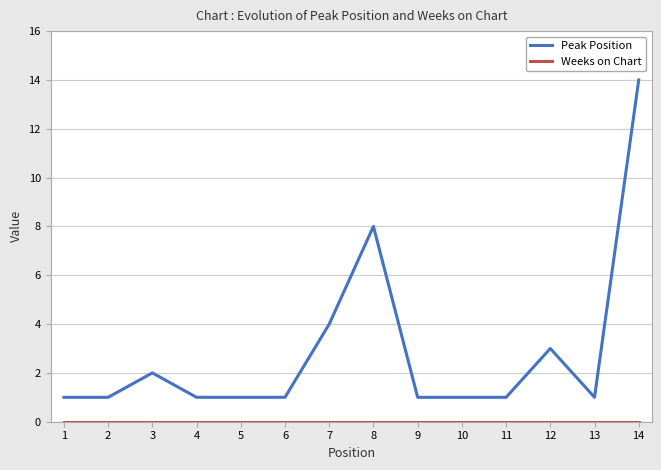

What is the difference between the maximum and minimum values in the Peak Position series?

13